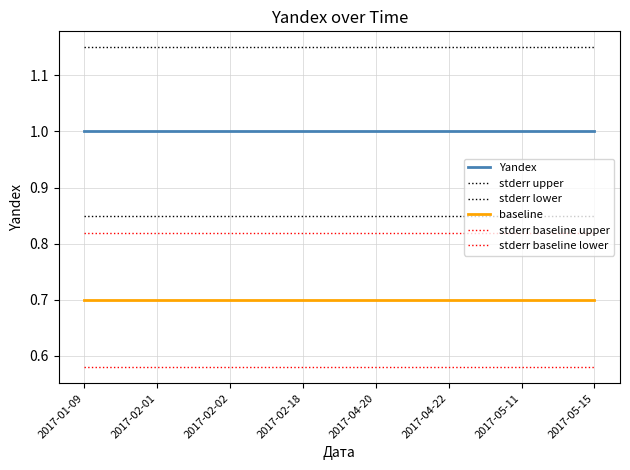

Is it true that stderr baseline upper equals 0.8 at 2017-02-02?

True